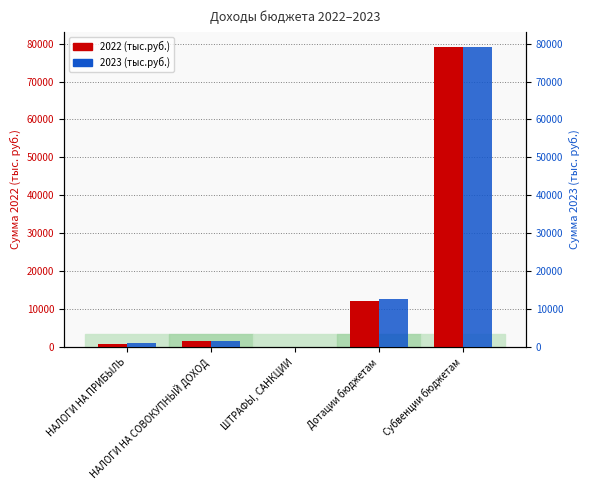

Is it true that 2022 (тыс.руб.) equals 917.0 at НАЛОГИ НА ПРИБЫЛЬ?

True